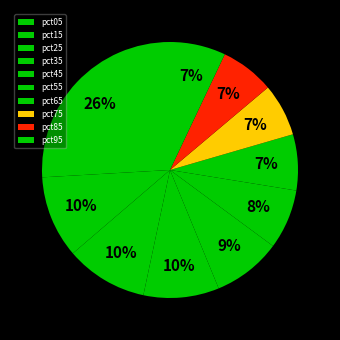

What portion of the pie excludes pct25?

89.6%